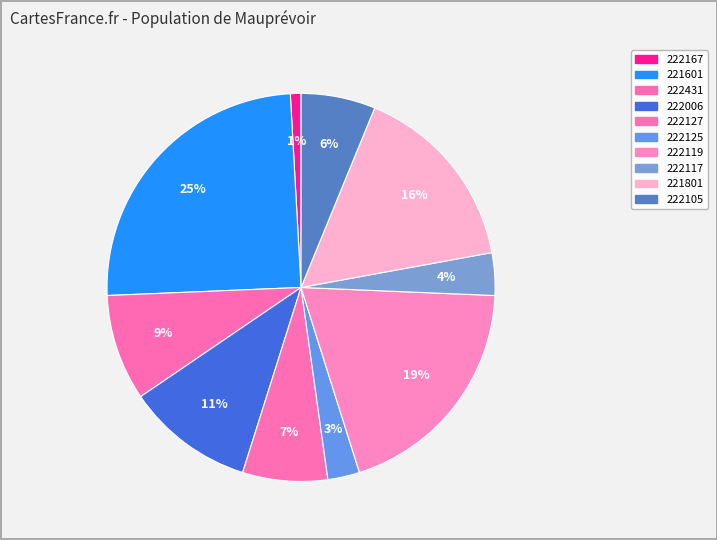

To the nearest percent, what is the difference between the 221601 and 222117 slice percentages?

21%